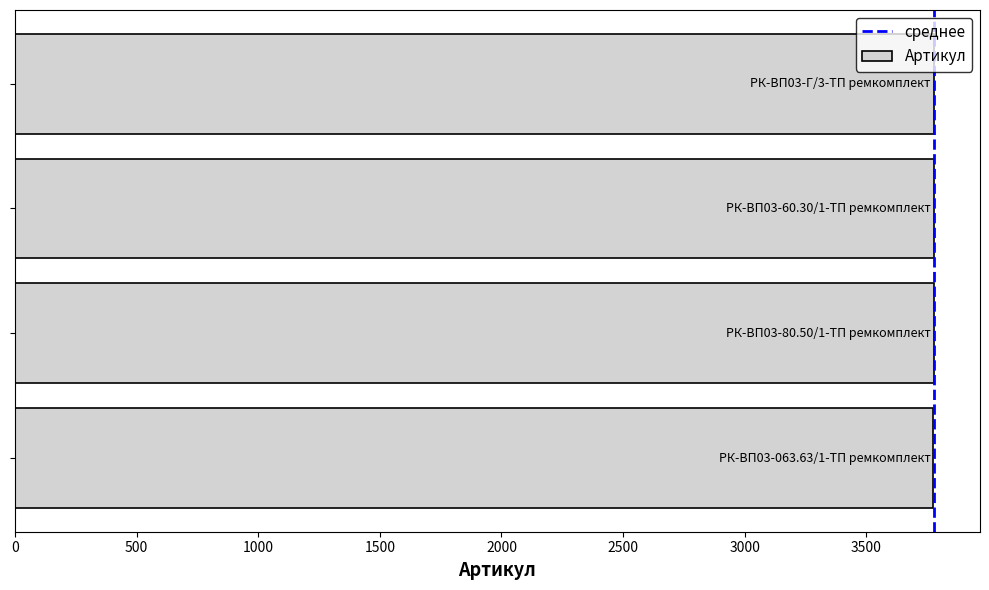

How many bars are there in total?

4